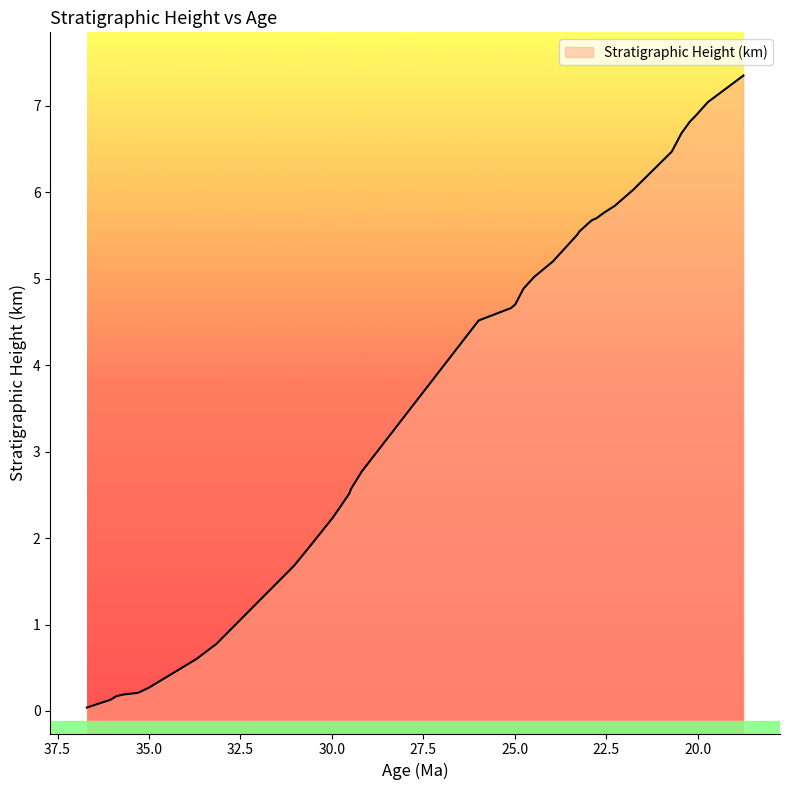

What is the sum of the values at 22.564 and 35.706?

6.0